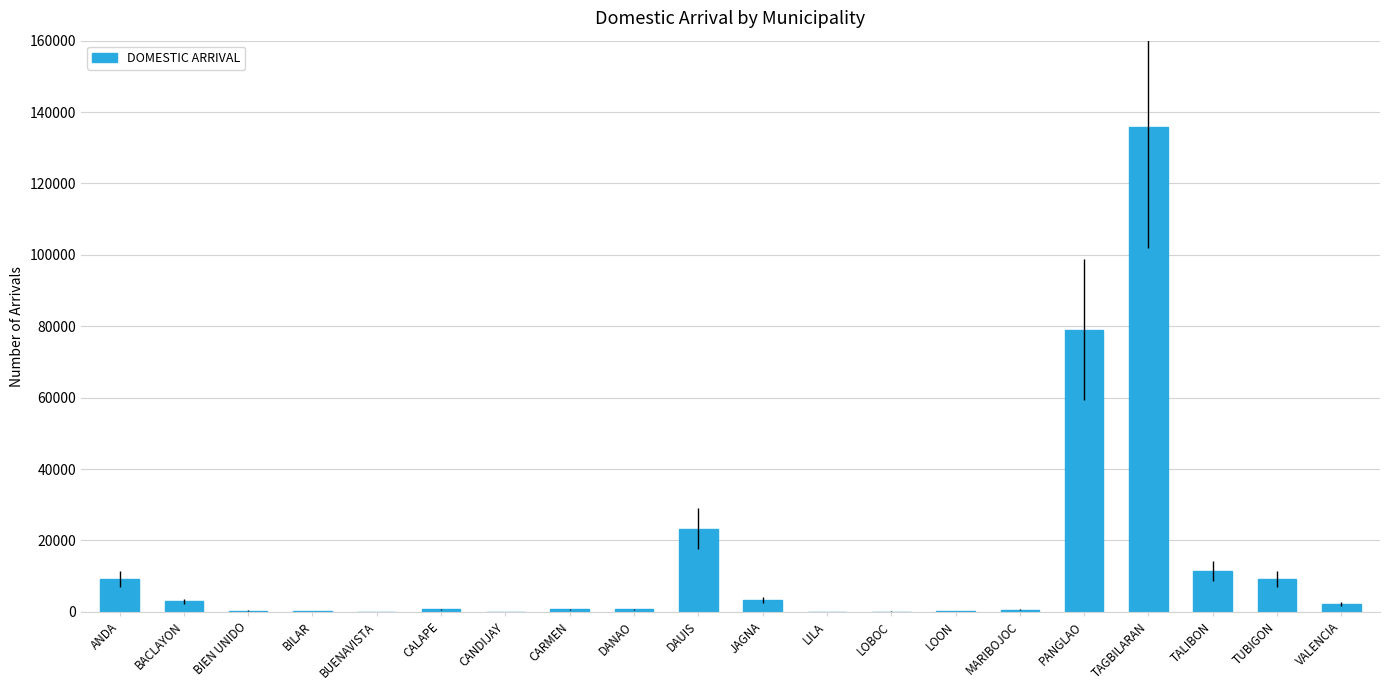

What is the greatest value displayed?

135849